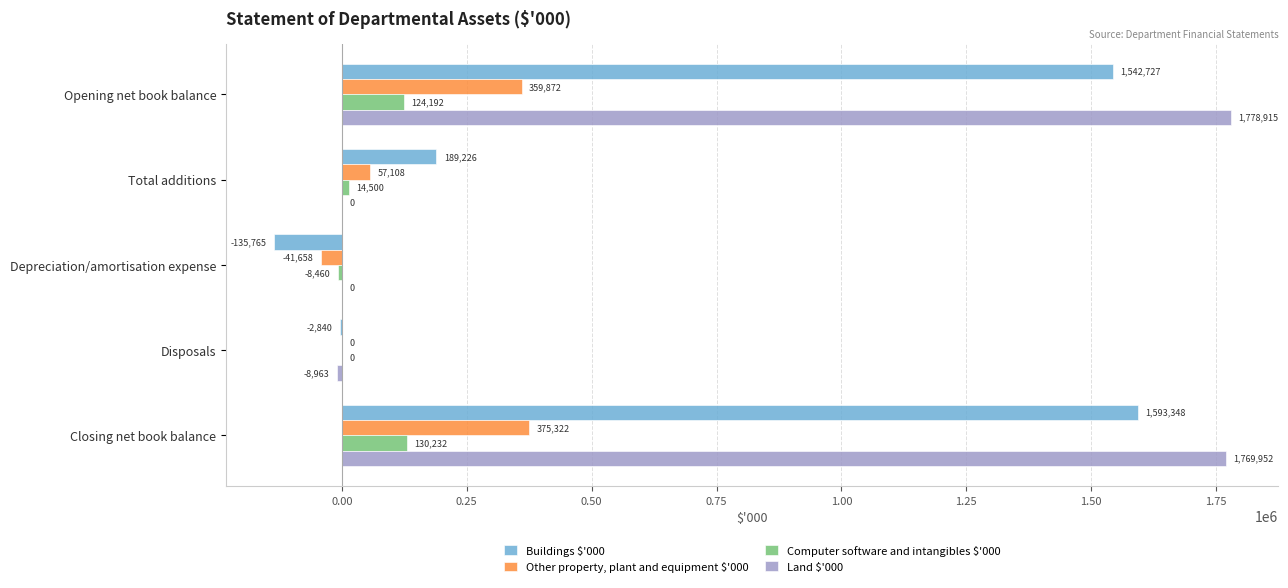

What is the sum of all Land $'000 values?

3539904